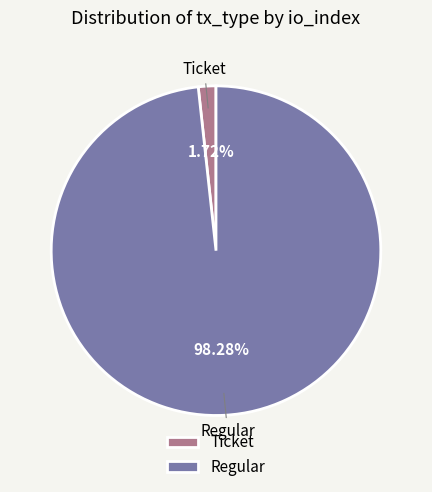

Is the sum of Ticket and Regular greater than half?

Yes